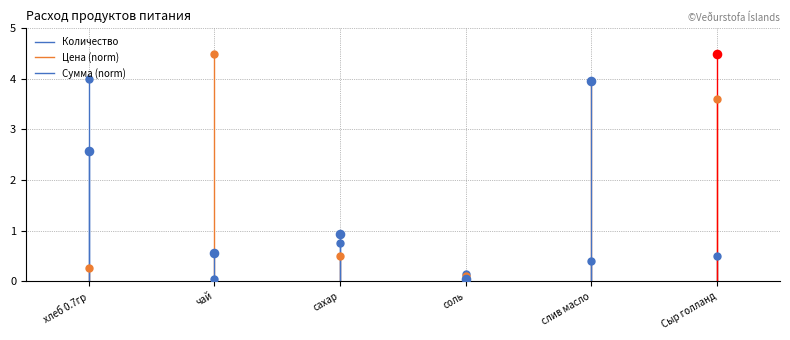

Which series reaches the maximum Y coordinate?

Количество